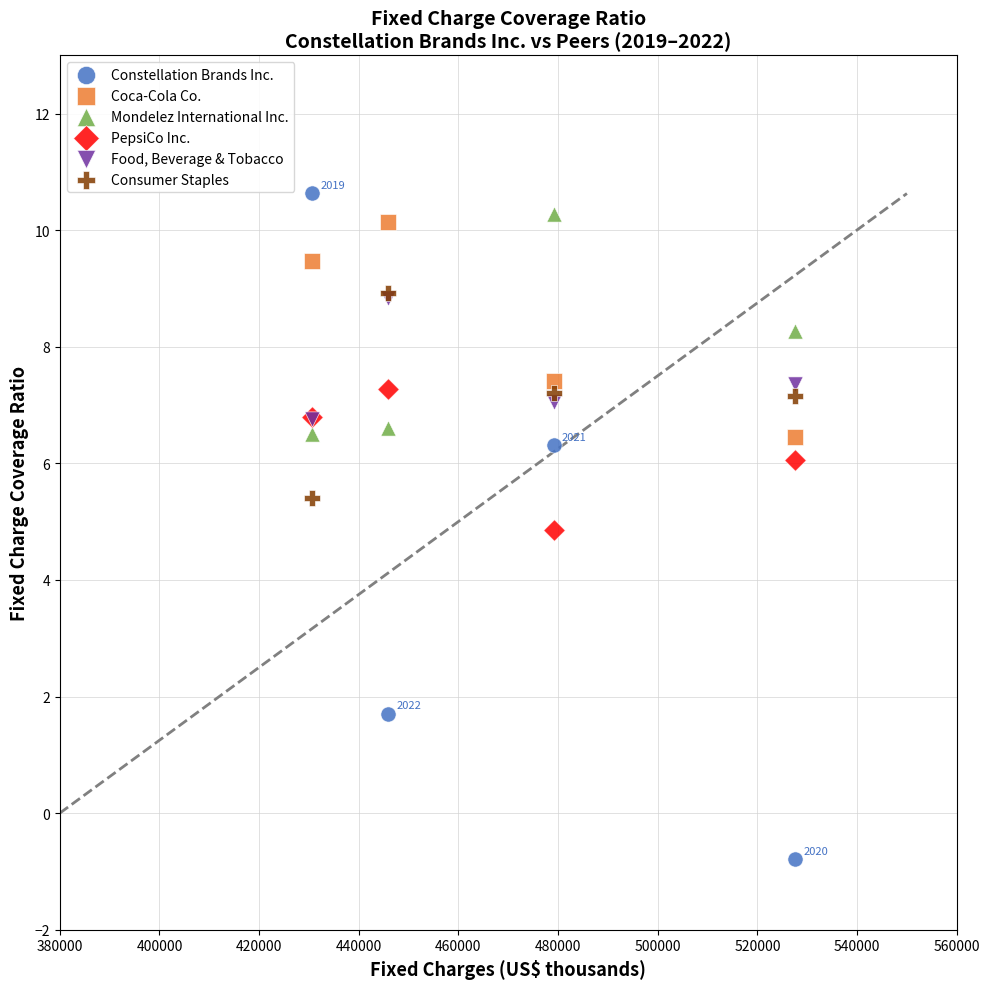

In the Coca-Cola Co. series, what Y value is closest to 8?

7.4